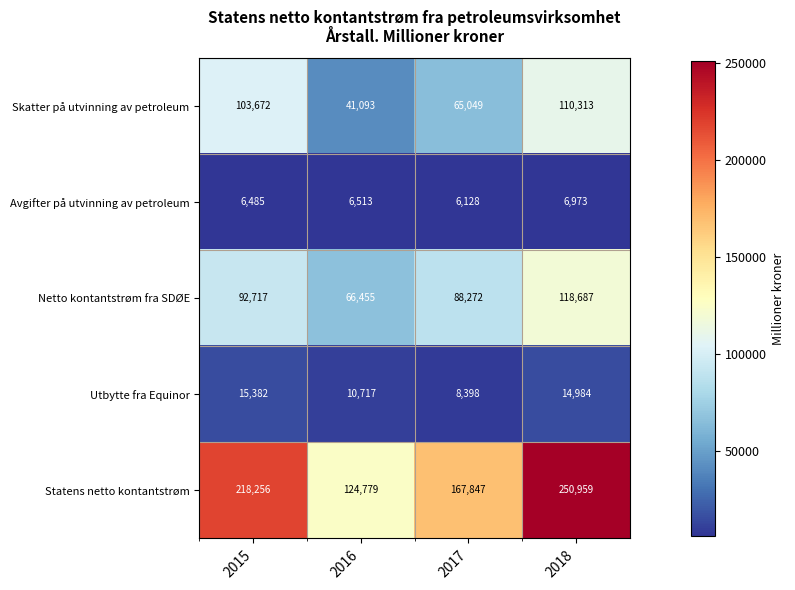

How many series are shown in this chart?

5